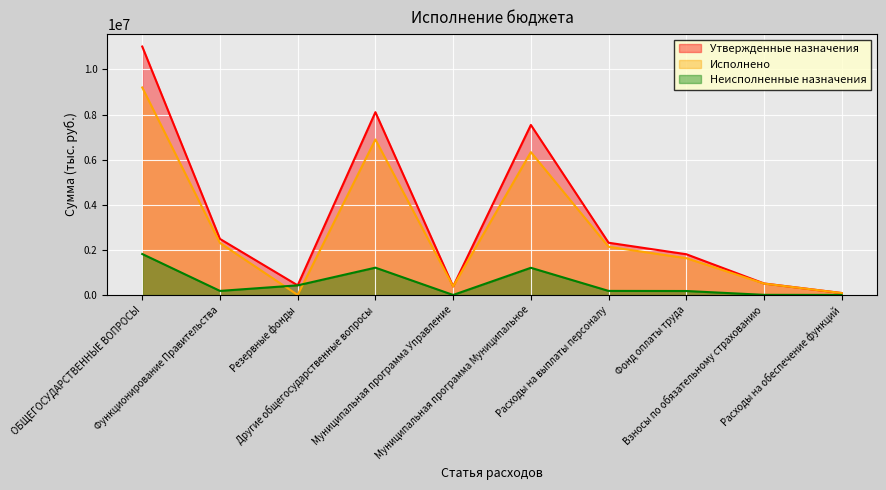

What are all the series names shown in the legend?

Утвержденные назначения, Исполнено, Неисполненные назначения